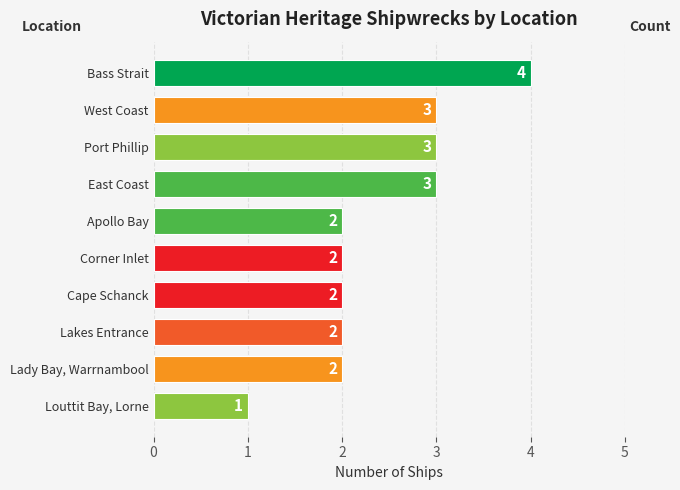

The chart shows a value of 3 at East Coast. True or false?

True